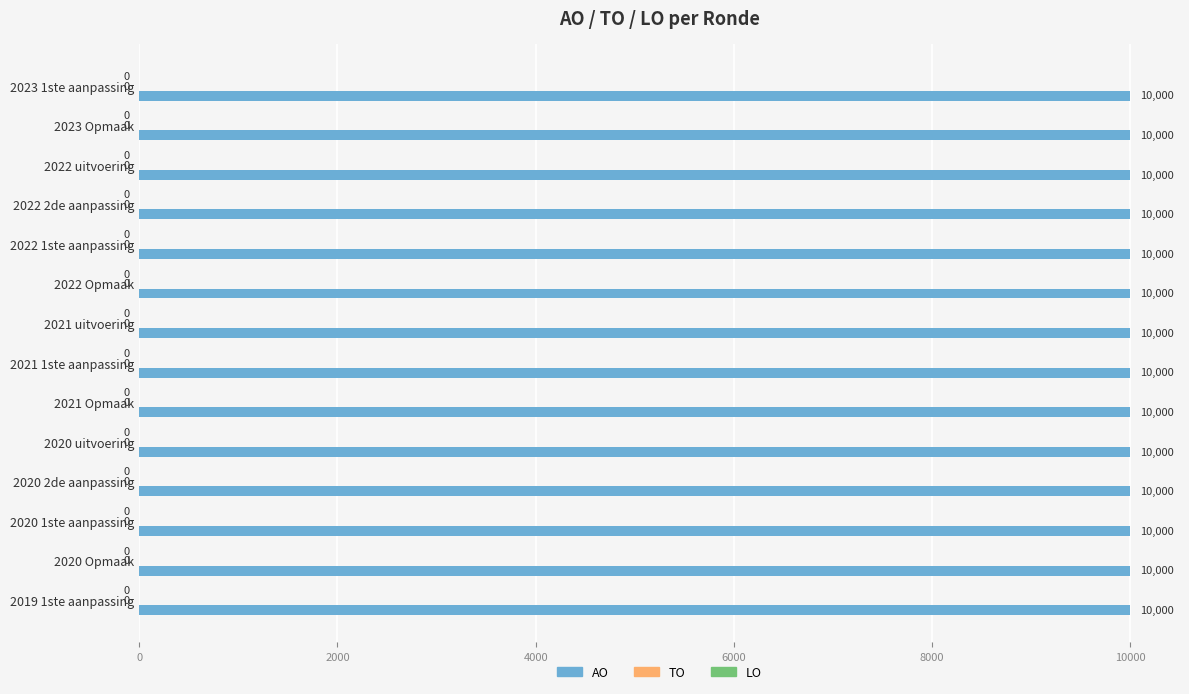

At which label is LO closest to 0?

2023 1ste aanpassing